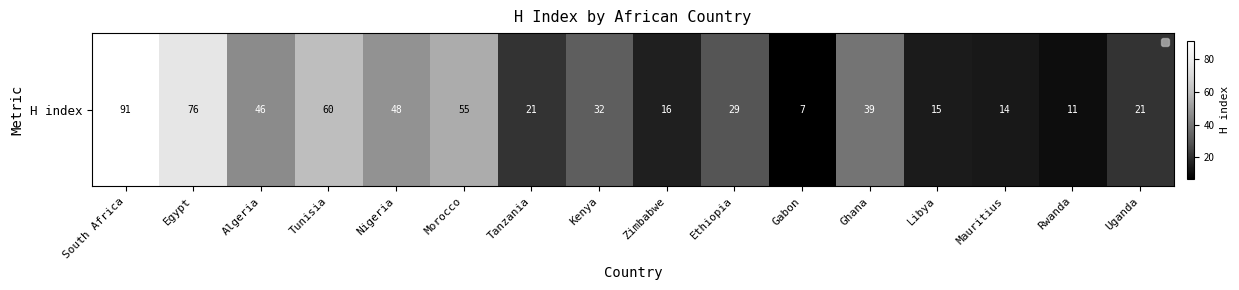

Which category has the lowest value across all series?

Gabon